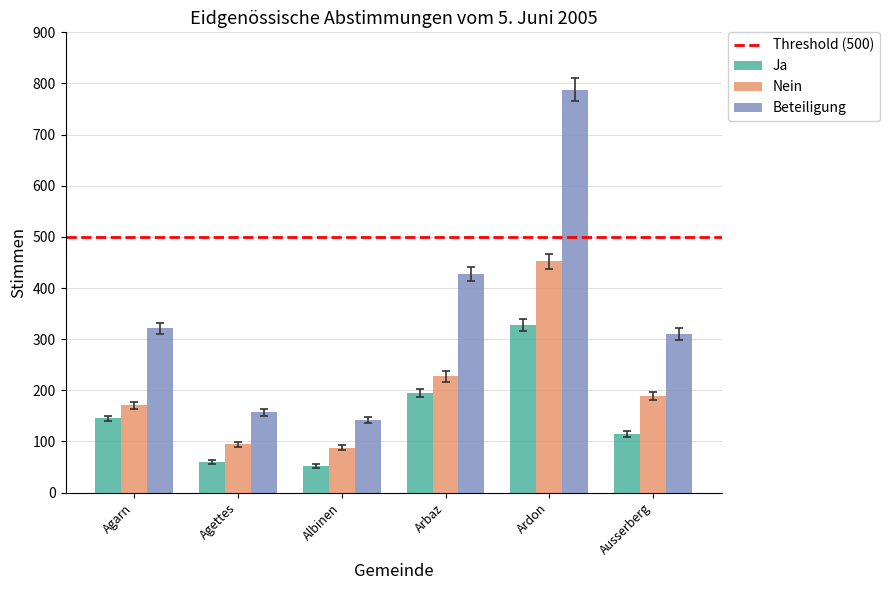

What is the greatest value displayed?

788